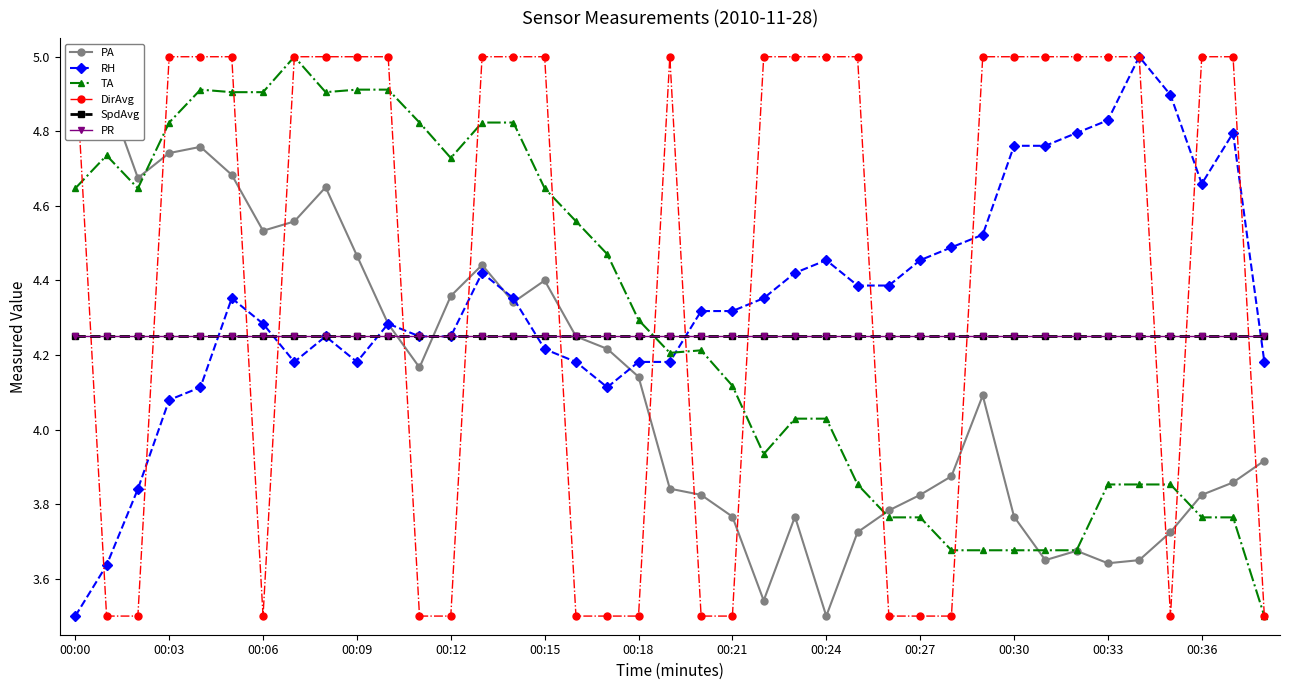

How many times do PR and TA cross each other?

1